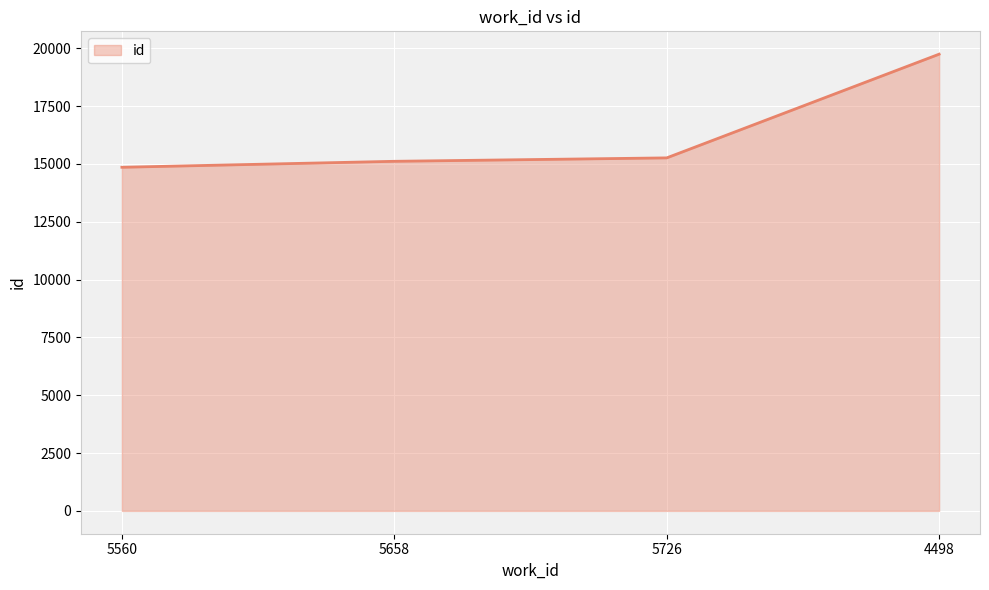

How many categories are shown in the chart?

4